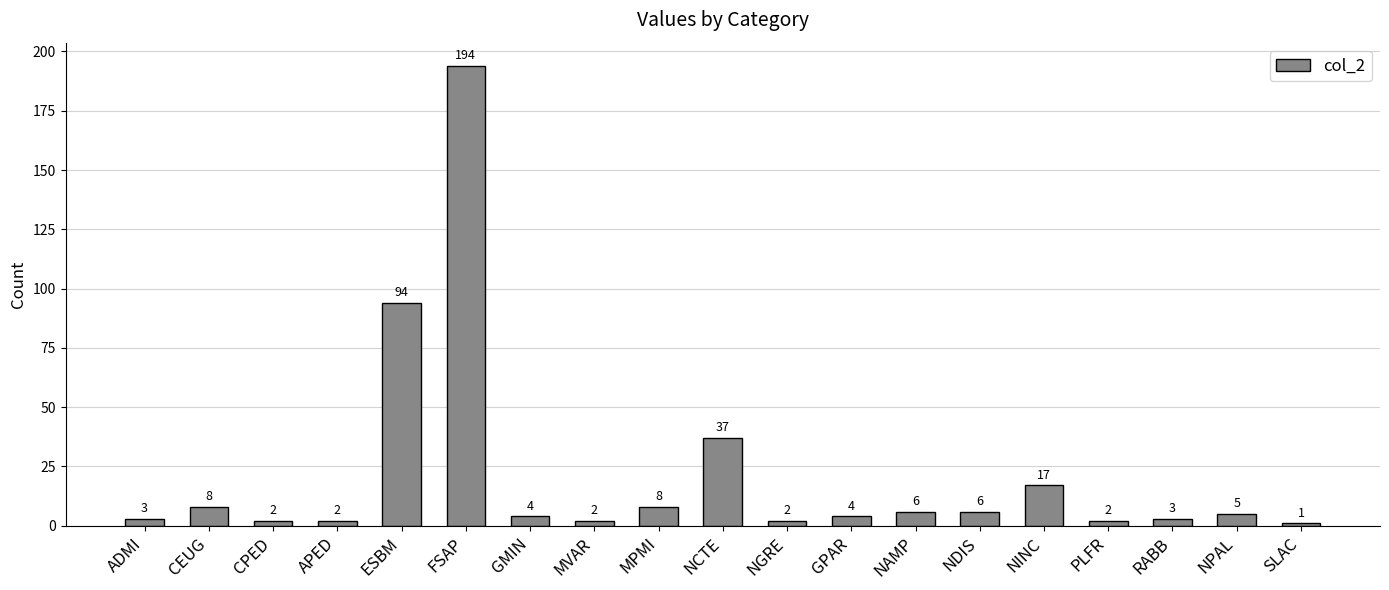

Does the chart contain any negative values?

No